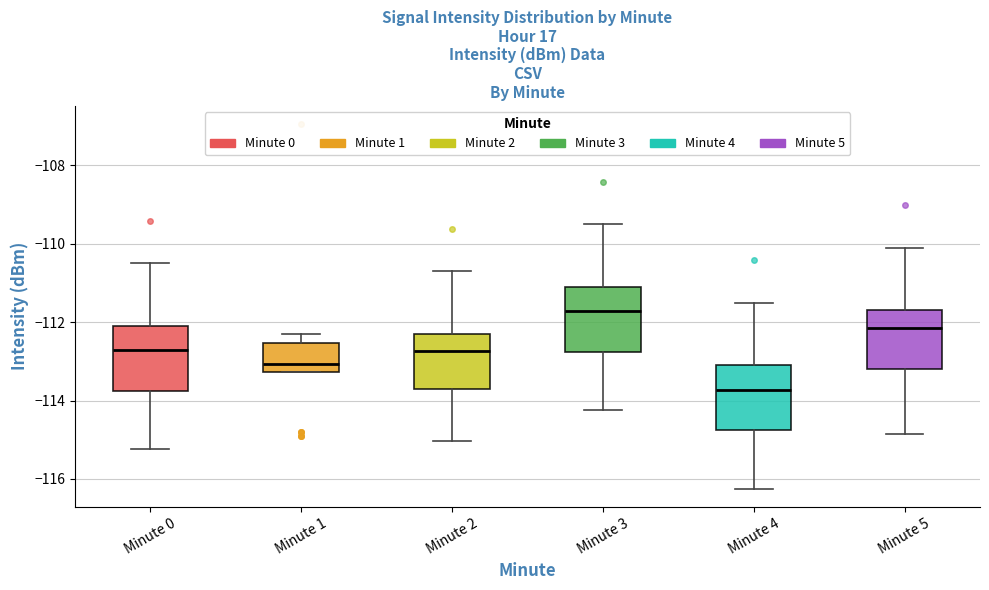

Which box has the lowest median line?

Minute 4